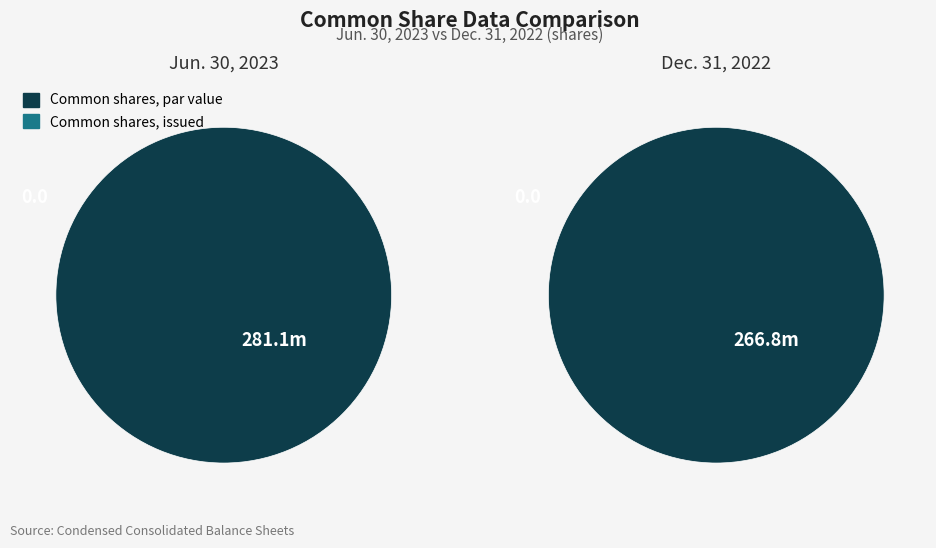

Is there a majority slice in this chart?

Yes